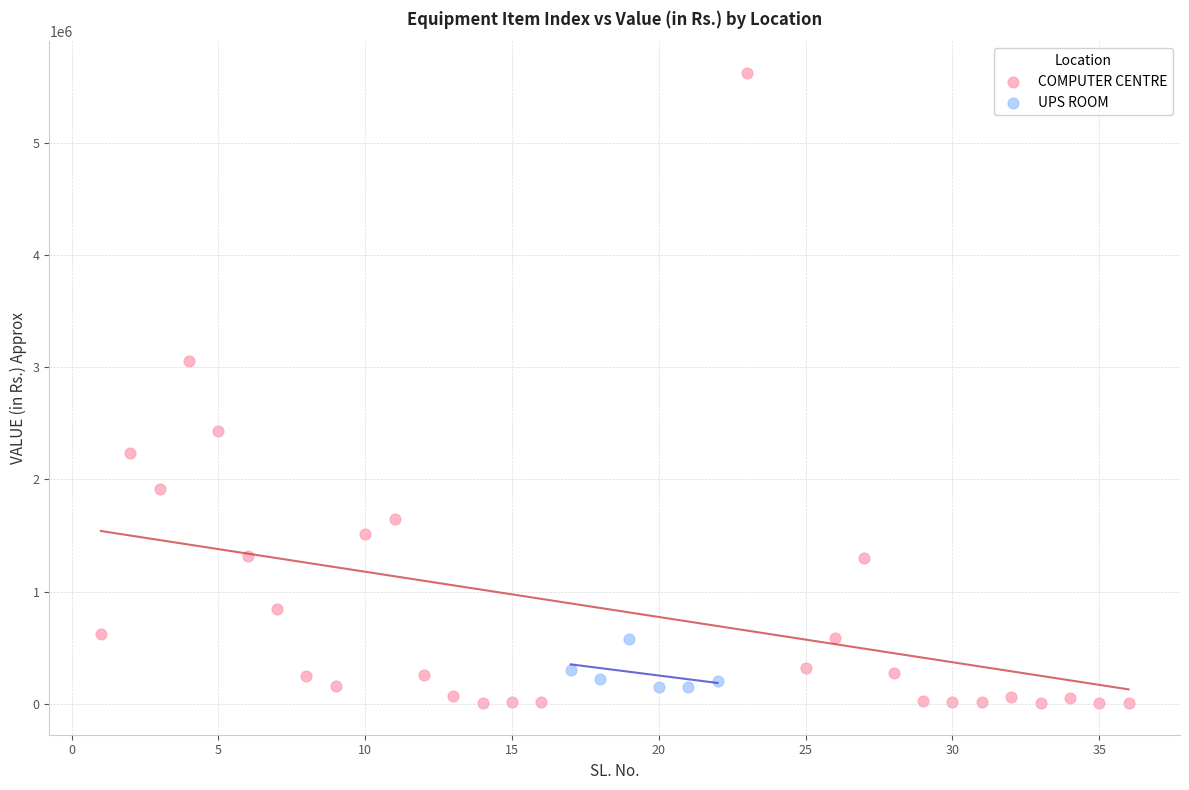

Which series reaches the maximum Y coordinate?

COMPUTER CENTRE